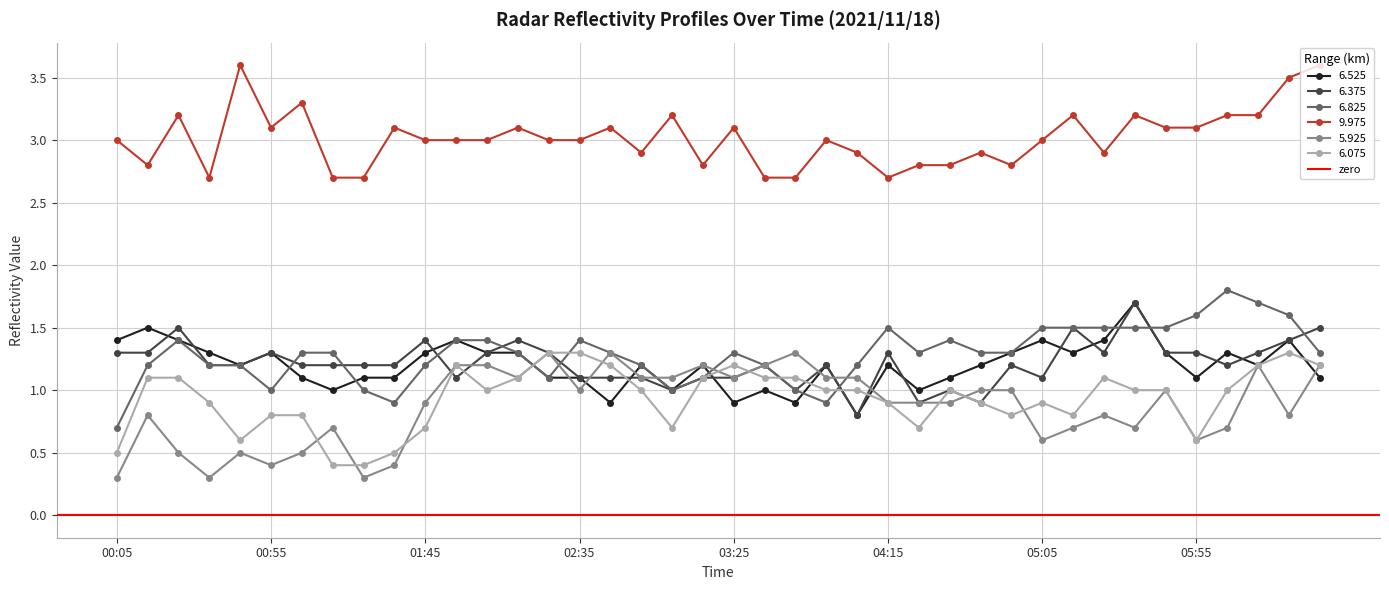

What is the total value across all series at 2021/11/18 00:25?

9.1